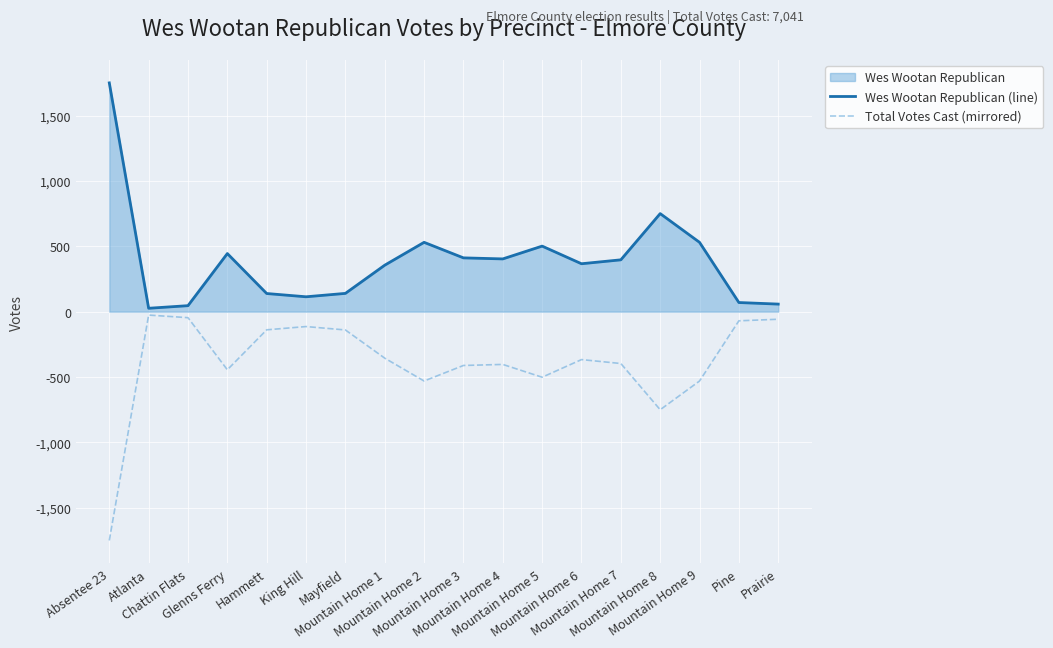

What is the minimum value for Wes Wootan Republican (line)?

26